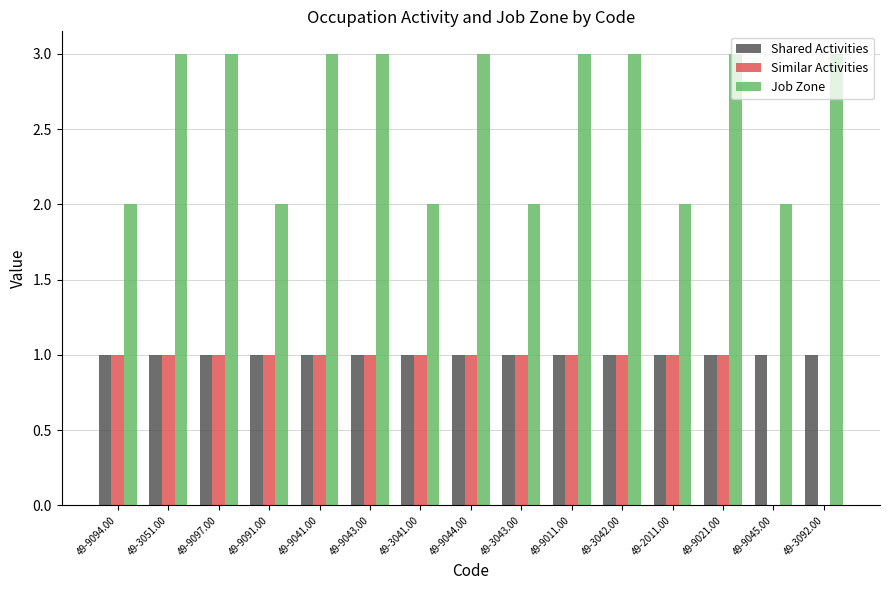

What is the spread (max minus min) of values at 49-3092.00?

3